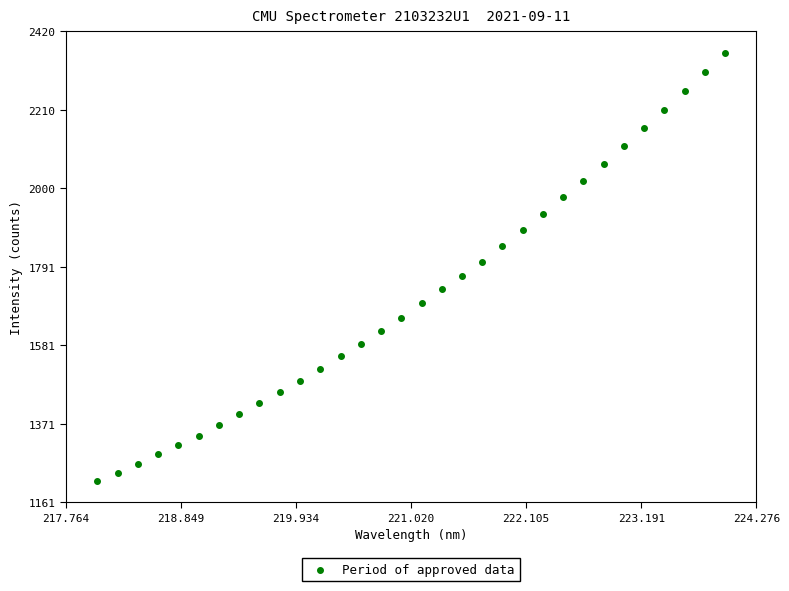

What is the range of X values (max minus min)?

5.9